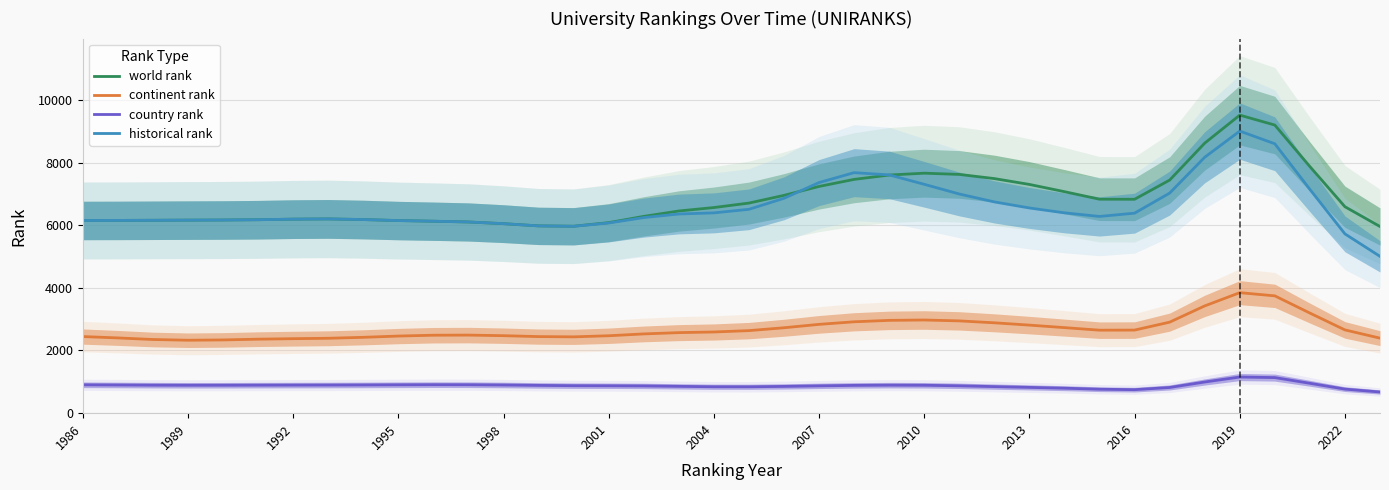

True or false: country rank and historical rank intersect in this chart.

False